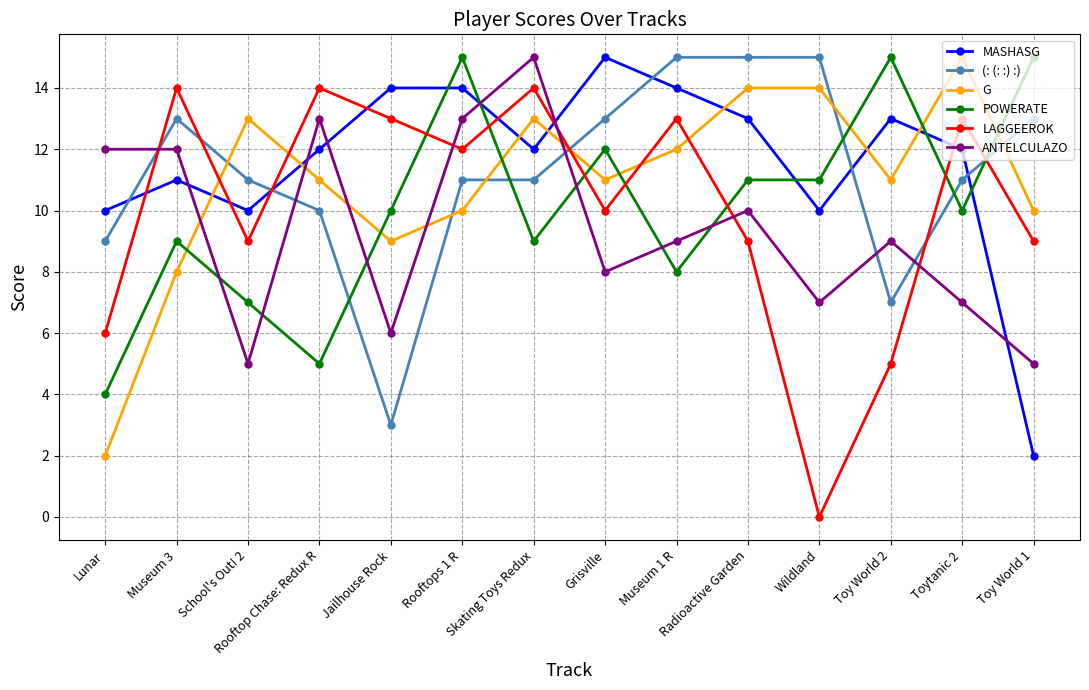

Which series has the largest range (max minus min)?

LAGGEEROK